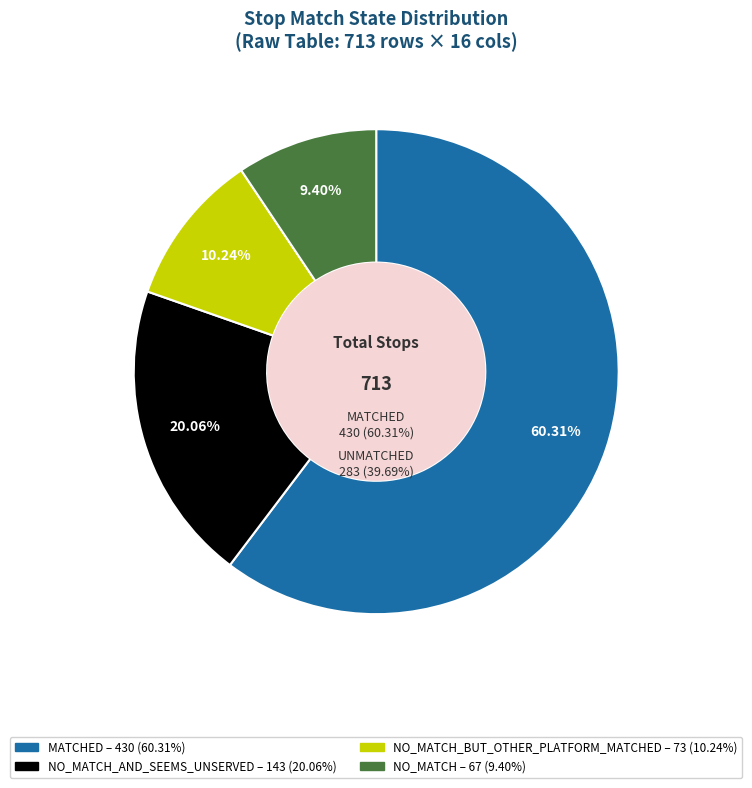

To the nearest percent, what portion does NO_MATCH_BUT_OTHER_PLATFORM_MATCHED represent?

10%